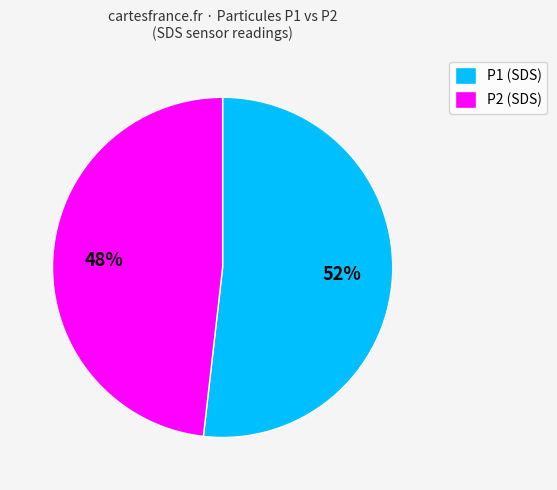

Is the sum of P2 (SDS) and P1 (SDS) greater than half?

Yes